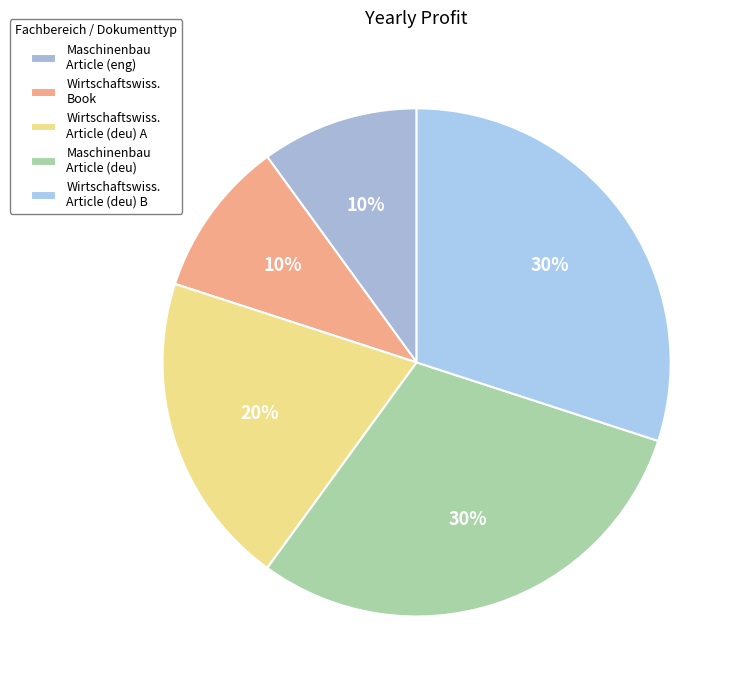

To the nearest percent, what is the average slice percentage?

20%